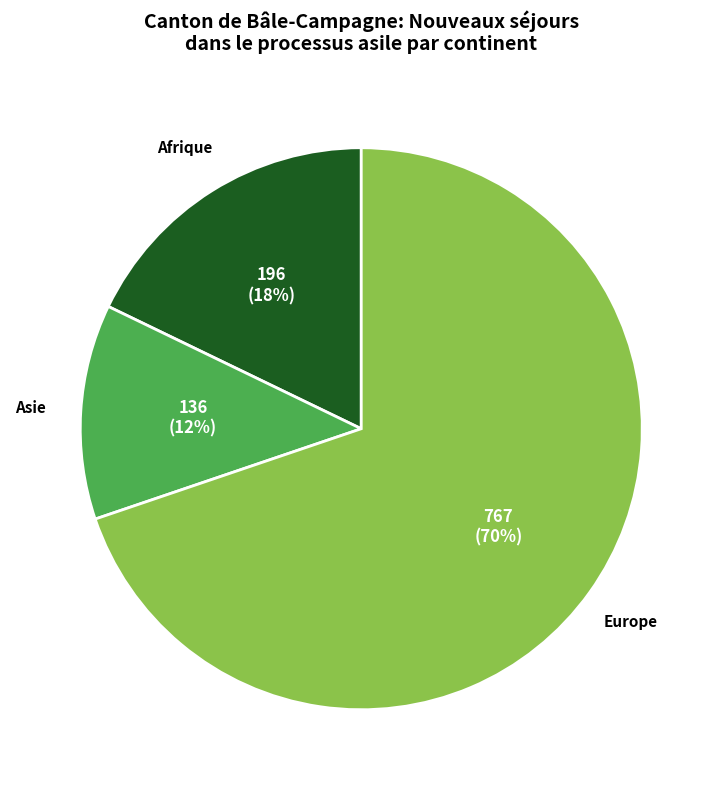

Between Europe and Afrique, which is larger?

Europe